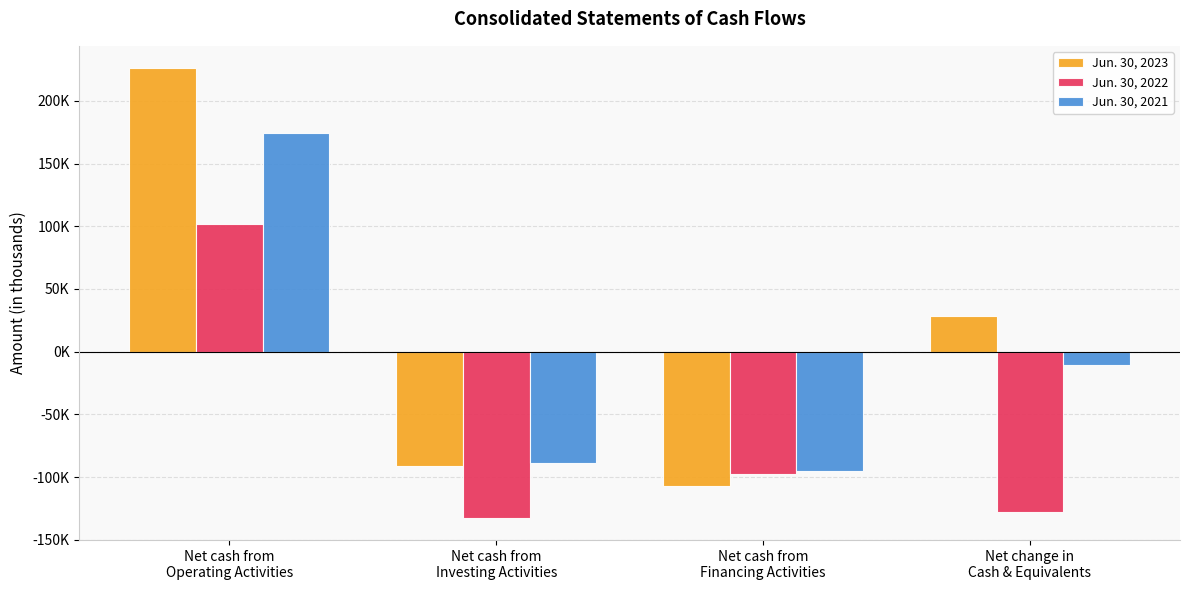

Are the bars horizontal?

No